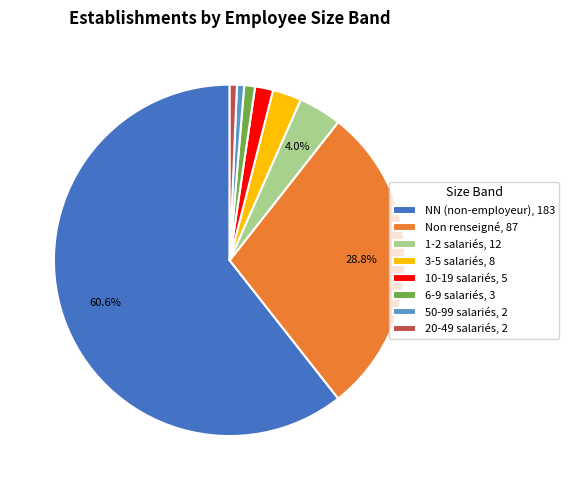

Which slice represents more than half of the pie?

NN (non-employeur), 183